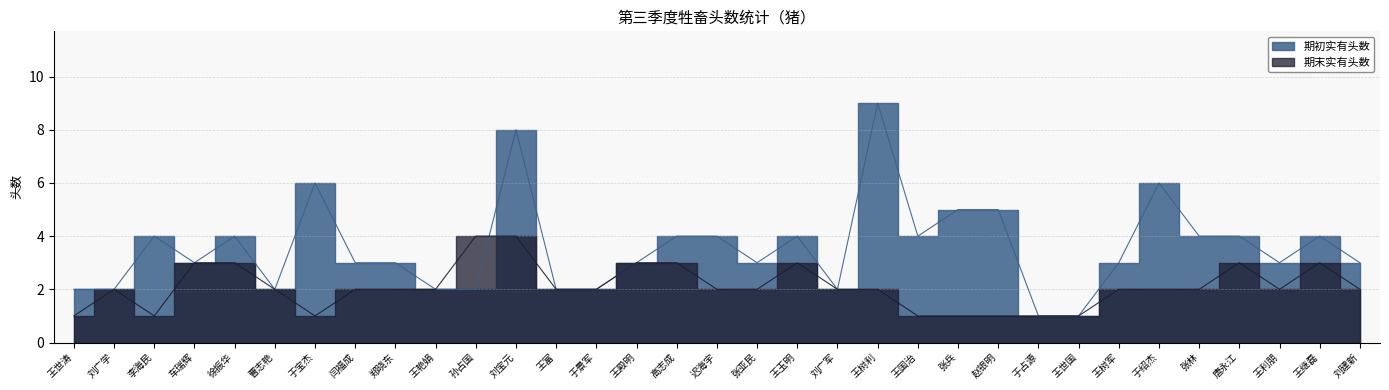

At which category does 期初实有头数 reach its first local peak?

李海民